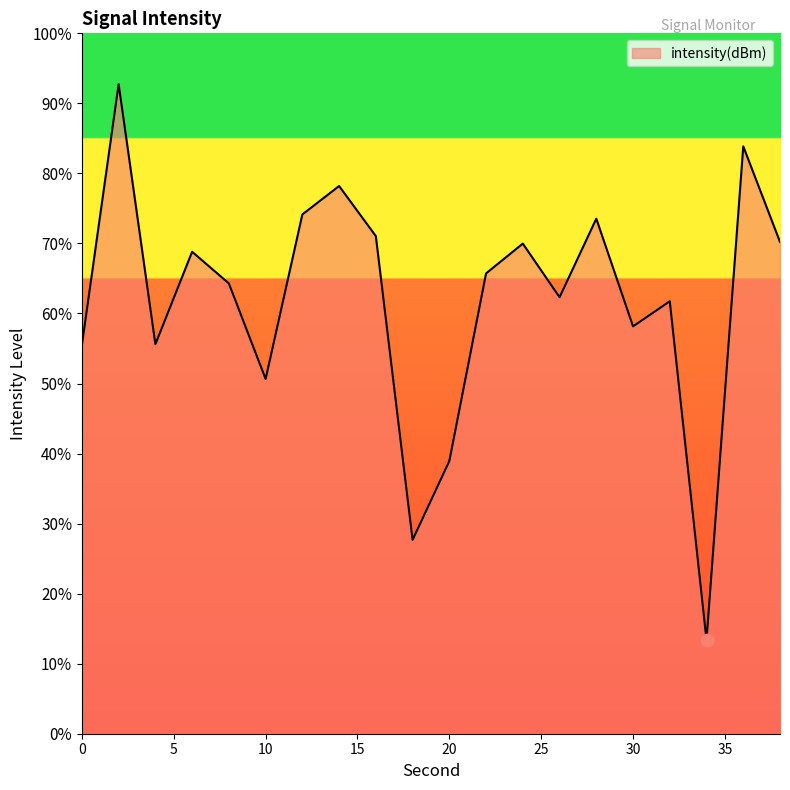

What is the greatest value displayed?

92.7